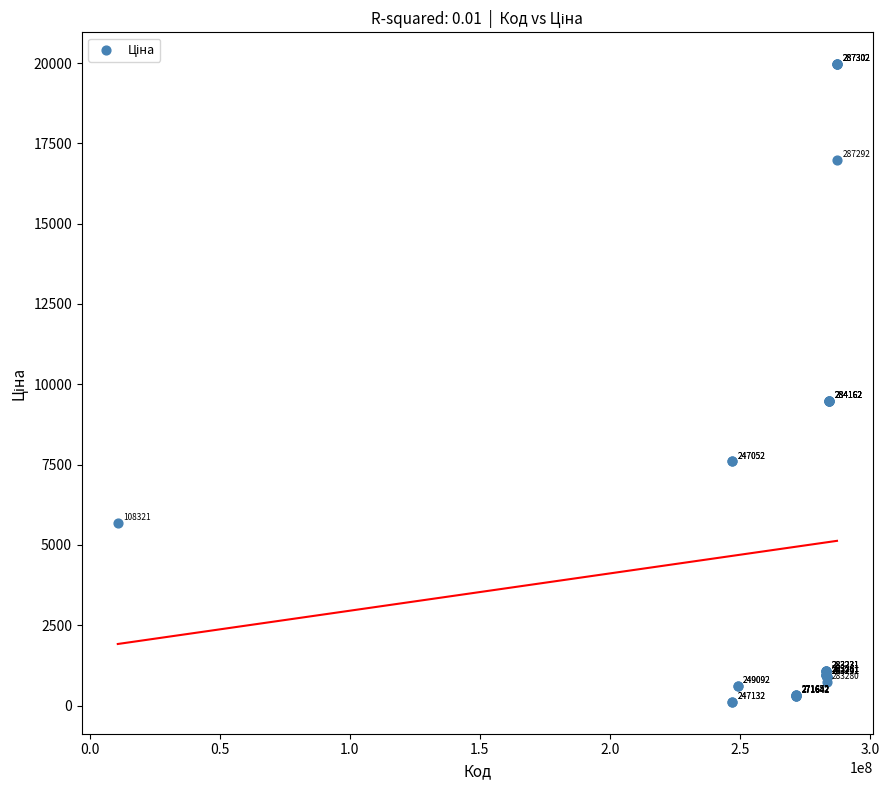

What Y value in the scatter plot is closest to 10039?

9480.1